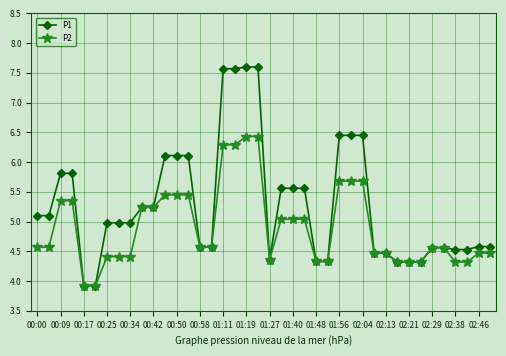

Rank the series by their maximum value, from lowest to highest.

P2, P1